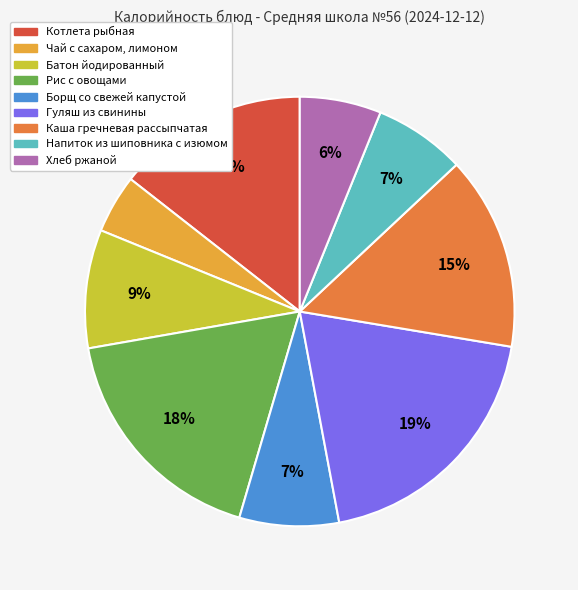

Which category has the smallest portion of the pie?

Чай с сахаром, лимоном